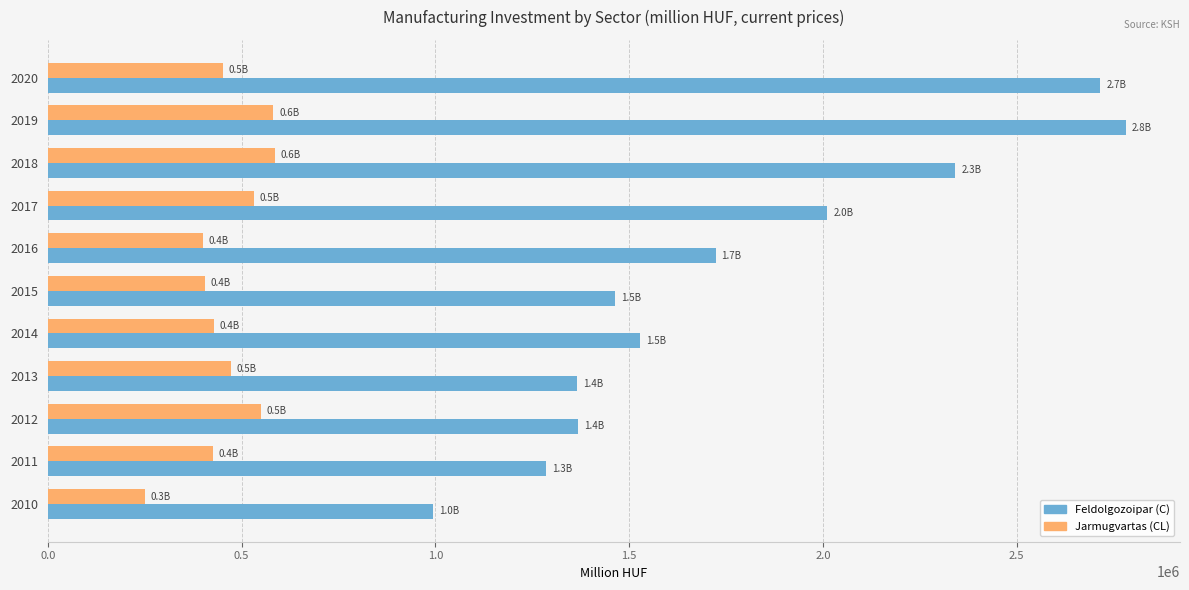

Which series has the widest spread of values?

Feldolgozoipar (C)